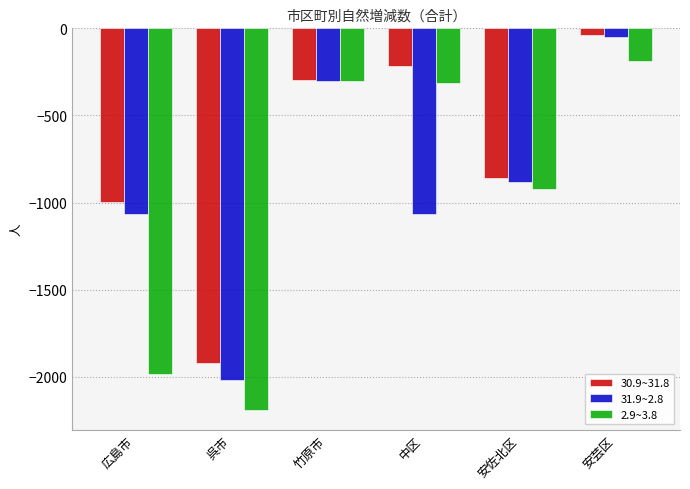

Reading left to right, what are all the values shown in this chart?

30.9~31.8: 広島市=-998	呉市=-1918	竹原市=-295	中区=-218	安佐北区=-859	安芸区=-38
31.9~2.8: 広島市=-1068	呉市=-2020	竹原市=-304	中区=-1068	安佐北区=-883	安芸区=-51
2.9~3.8: 広島市=-1985	呉市=-2193	竹原市=-301	中区=-311	安佐北区=-921	安芸区=-190